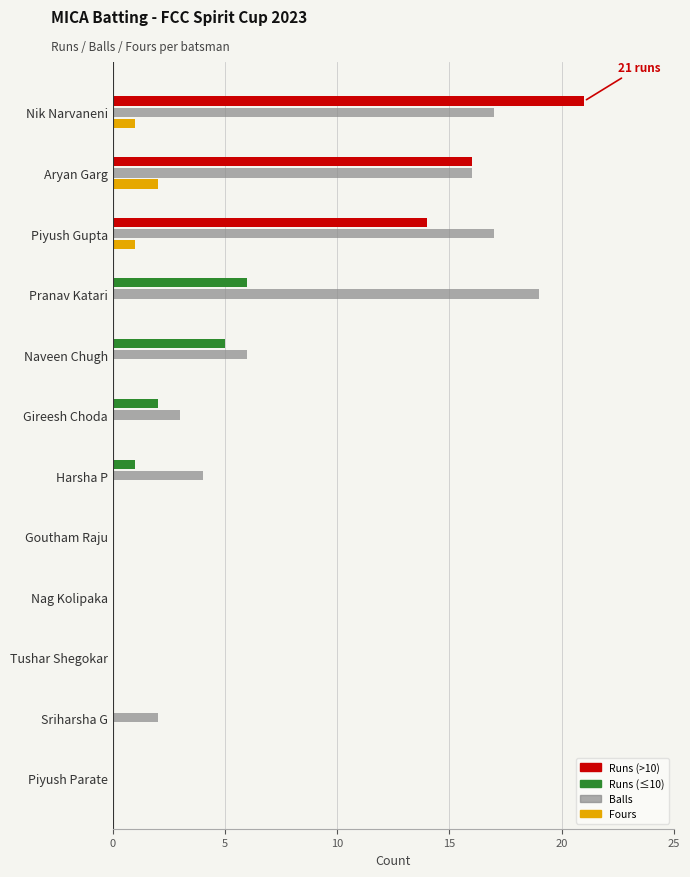

What is the maximum value shown in the chart?

21